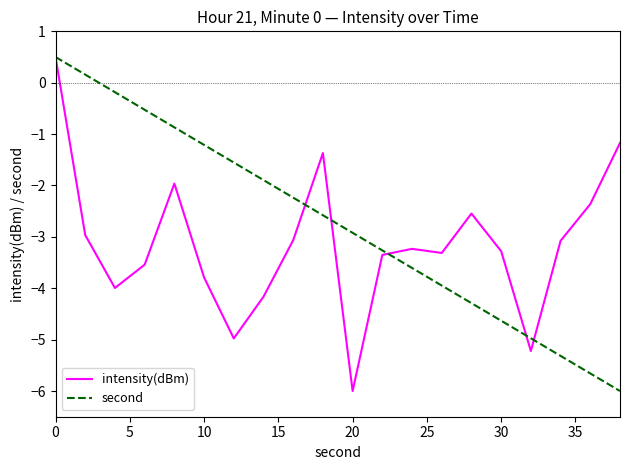

How many lines are shown in the chart?

2